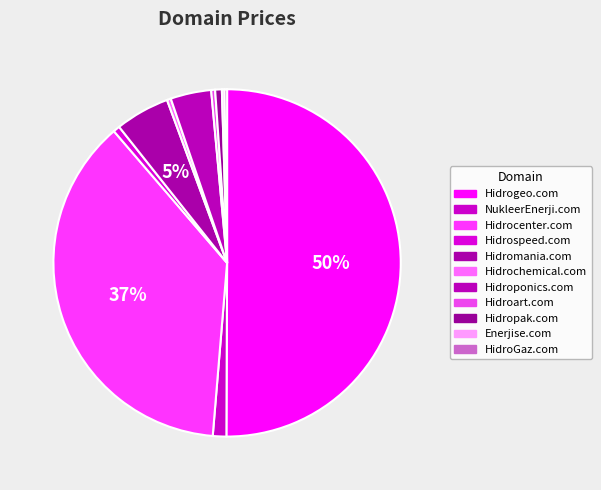

Between Hidroart.com and Hidromania.com, which is larger?

Hidromania.com